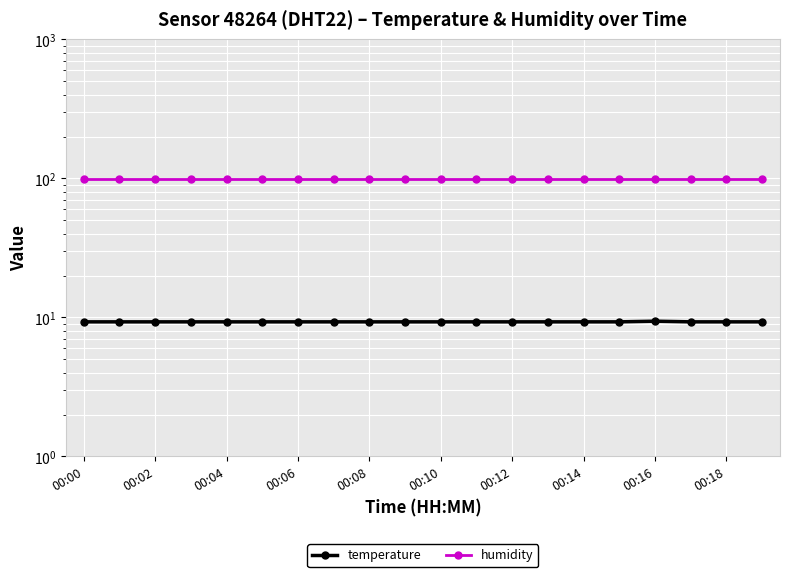

The humidity series shows 160.8 at 13. True or false?

False